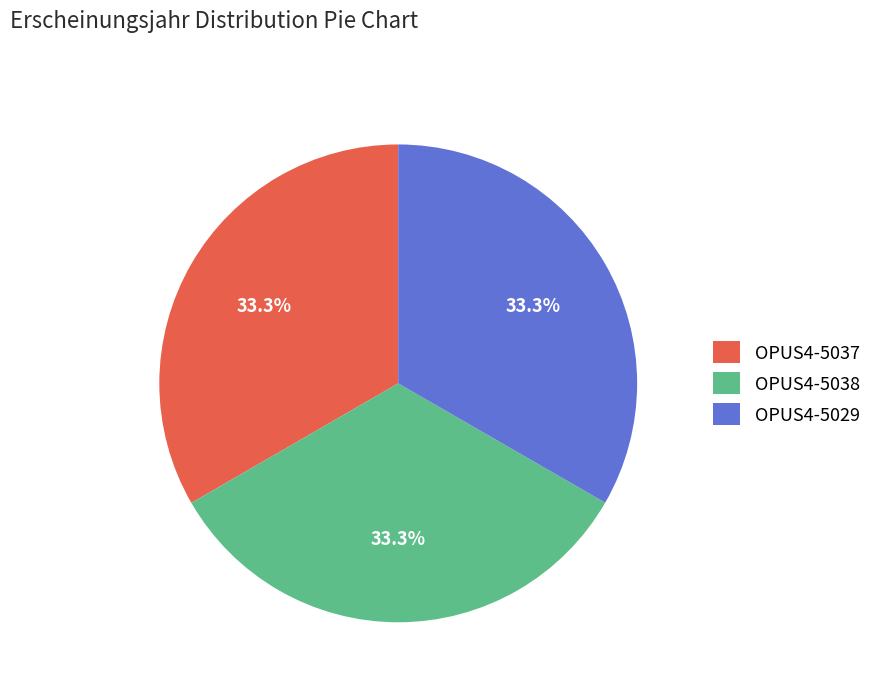

True or false: OPUS4-5038 accounts for 28% of the total.

False